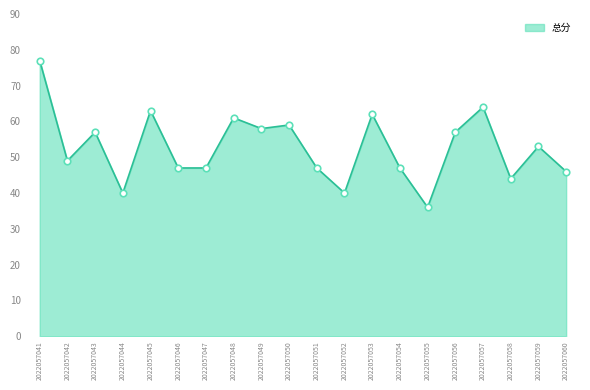

Approximately how many times larger is the value at 2022057050 compared to 2022057049?

1.0